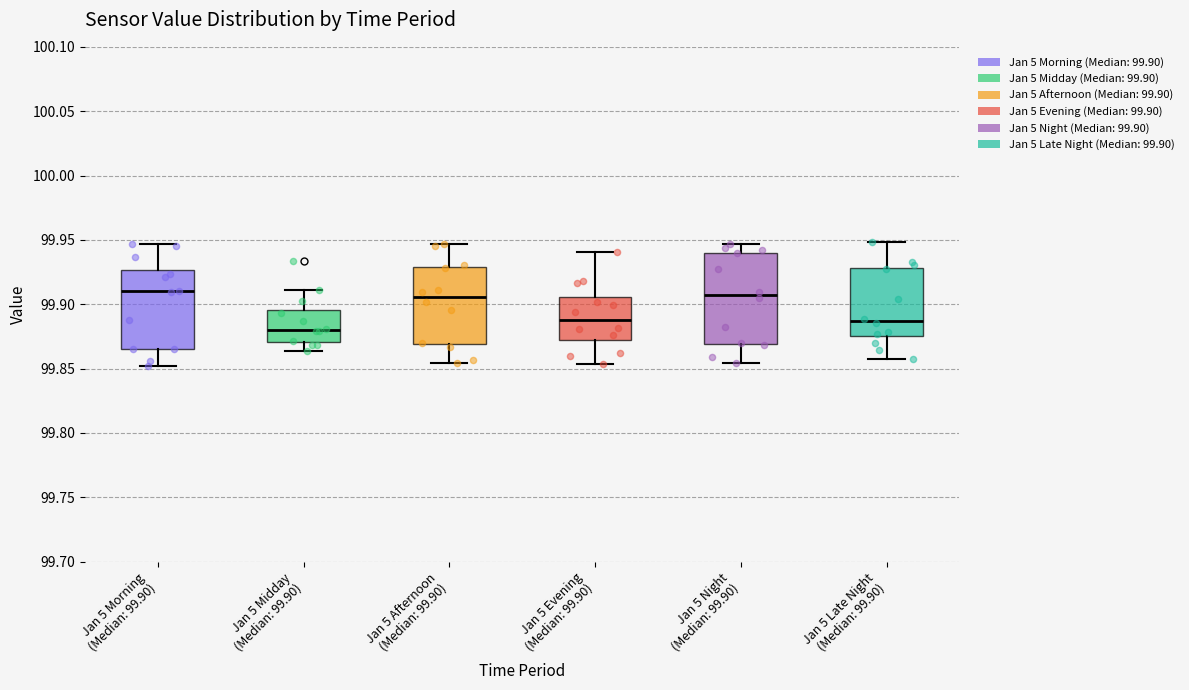

Reading left to right, read every box against the y-axis: the position of its median line, the range the box covers, and the ends of its whiskers. The values are not printed on the chart, so give them approximately, as read against the axis.

Jan 5 Morning (Median: 99.90): median 99.910, box 99.865 to 99.925, whiskers 99.850 to 99.945
Jan 5 Midday (Median: 99.90): median 99.880, box 99.870 to 99.895, whiskers 99.865 to 99.910
Jan 5 Afternoon (Median: 99.90): median 99.905, box 99.870 to 99.930, whiskers 99.855 to 99.945
Jan 5 Evening (Median: 99.90): median 99.890, box 99.870 to 99.905, whiskers 99.855 to 99.940
Jan 5 Night (Median: 99.90): median 99.905, box 99.870 to 99.940, whiskers 99.855 to 99.945
Jan 5 Late Night (Median: 99.90): median 99.885, box 99.875 to 99.930, whiskers 99.855 to 99.950